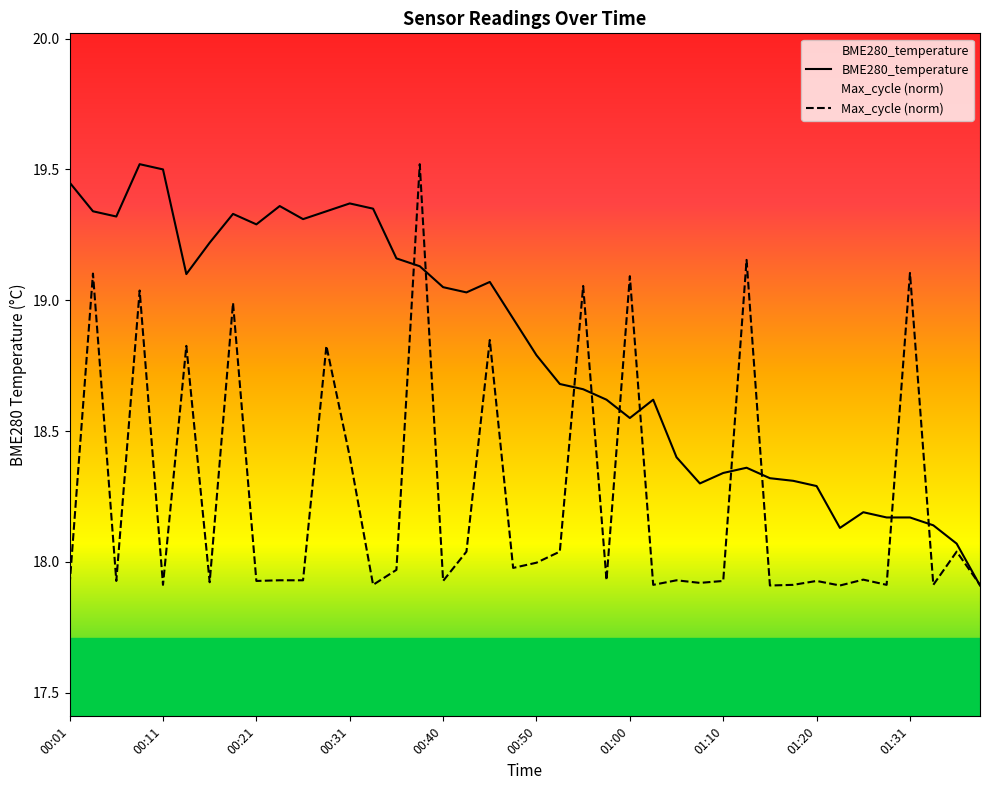

How many interior local peaks (higher than both neighbors) does the data have?

8